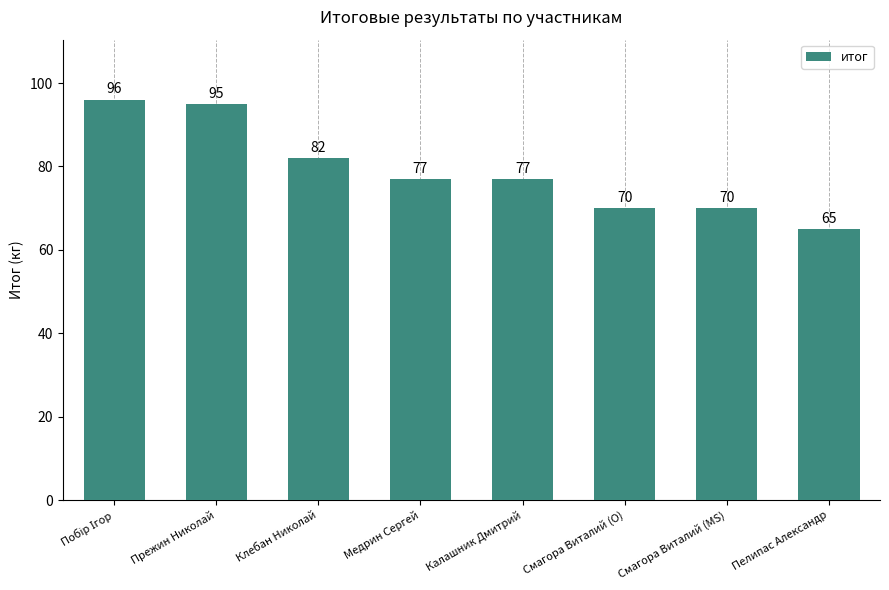

Reading left to right, list all the values displayed in this chart.

96	95	82	77	77	70	70	65